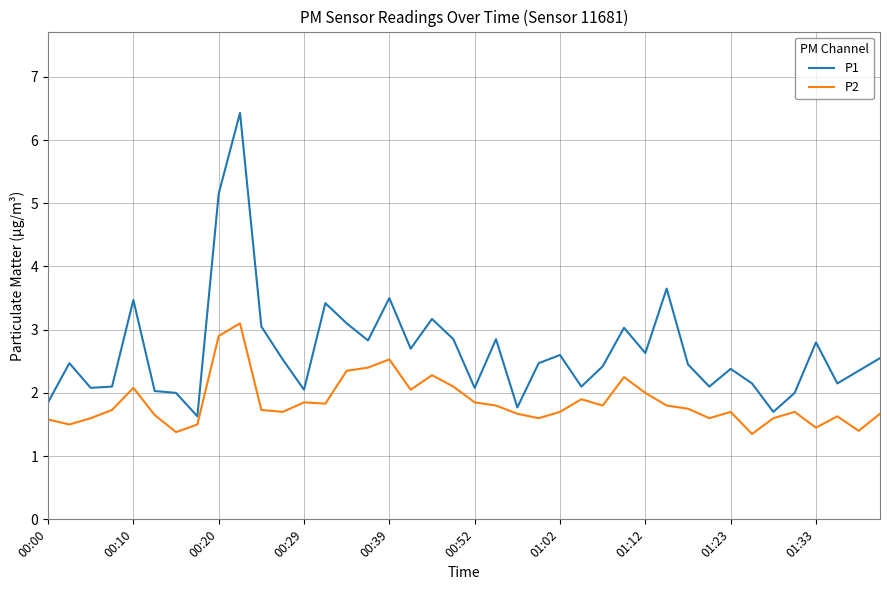

Rank the series by their maximum value, from highest to lowest.

P1, P2